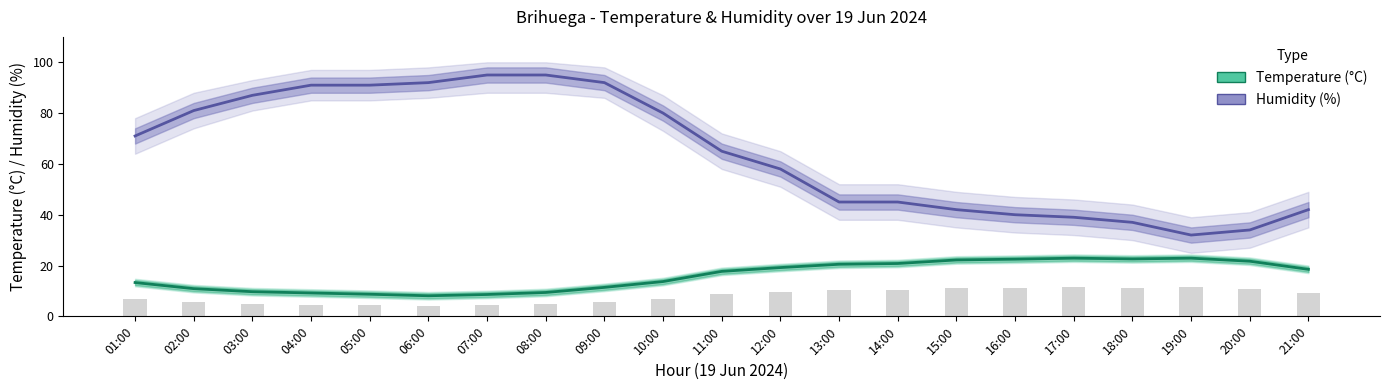

Reading left to right, list all the values displayed in this chart.

Humidity (%): 71.0	81.0	87.0	91.0	91.0	92.0	95.0	95.0	92.0	80.0	65.0	58.0	45.0	45.0	42.0	40.0	39.0	37.0	32.0	34.0	42.0
Temperature (°C): 13.3	10.9	9.7	9.2	8.7	8.1	8.6	9.4	11.4	13.7	17.7	19.2	20.5	20.8	22.2	22.5	22.9	22.6	22.9	21.7	18.5